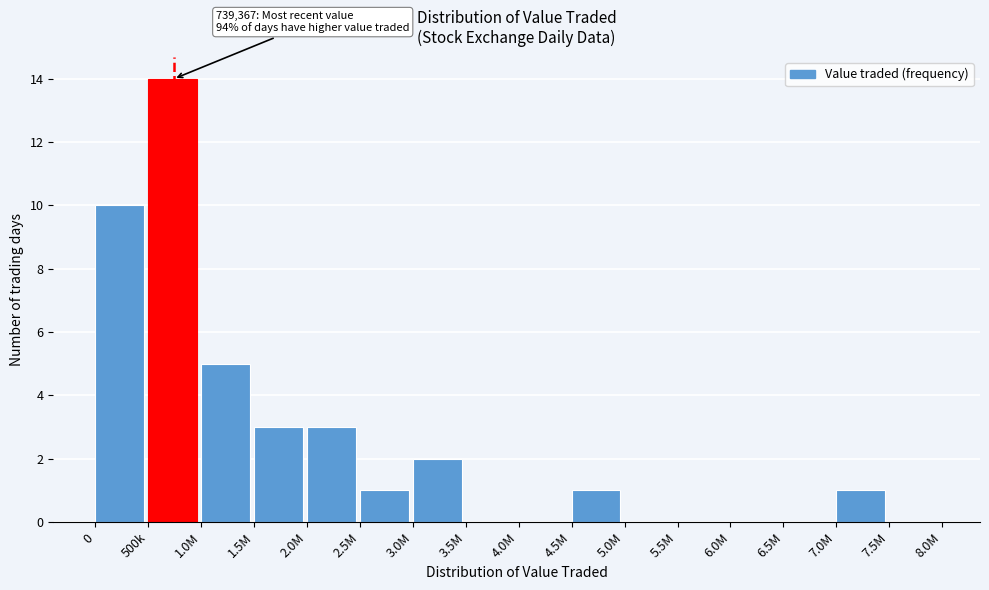

Reading right to left, what are all the values shown in this chart?

7.5M=0	7.0M=1	6.5M=0	6.0M=0	5.5M=0	5.0M=0	4.5M=1	4.0M=0	3.5M=0	3.0M=2	2.5M=1	2.0M=3	1.5M=3	1.0M=5	500k=14	0=10